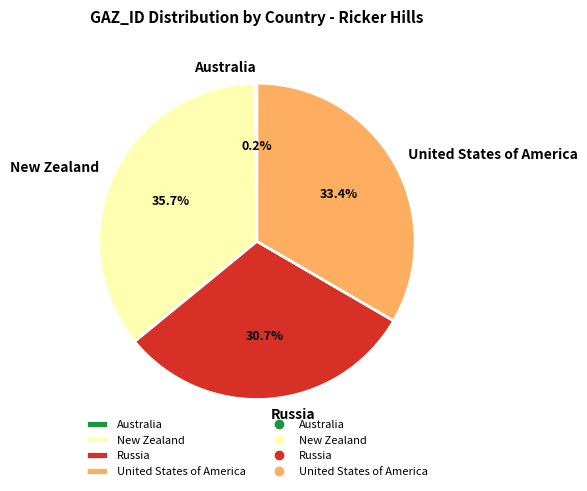

Between Russia and New Zealand, which is larger?

New Zealand